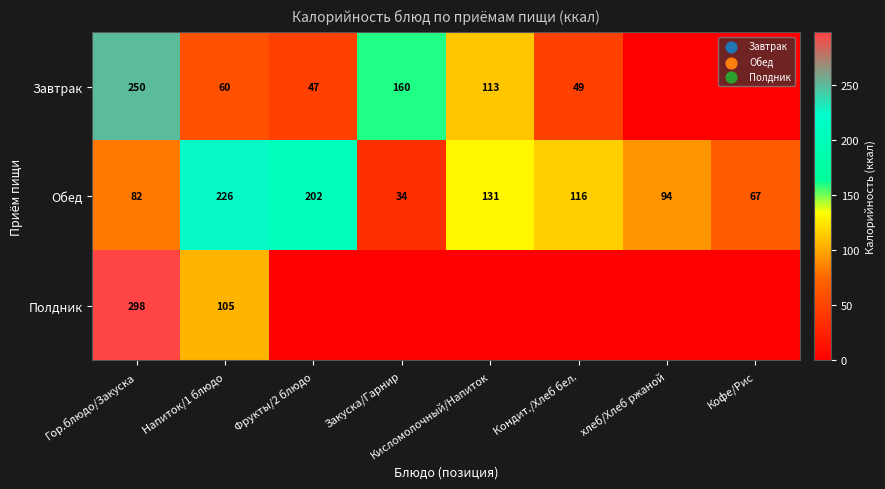

Between Фрукты/2 блюдо and Кисломолочный/Напиток, which is larger?

Кисломолочный/Напиток